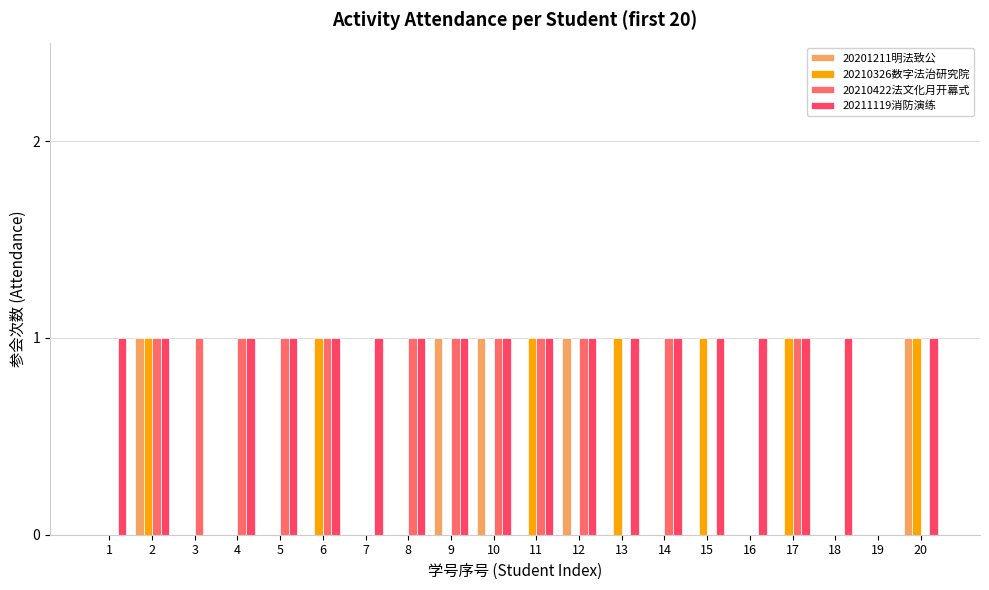

How many categories are shown in the chart?

20